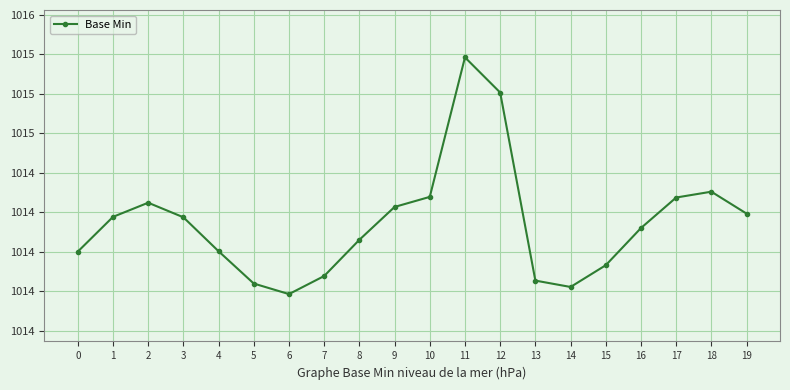

Rank the categories by value from highest to lowest.

11, 12, 18, 10, 17, 2, 9, 19, 1, 3, 16, 8, 4, 0, 15, 7, 13, 5, 14, 6